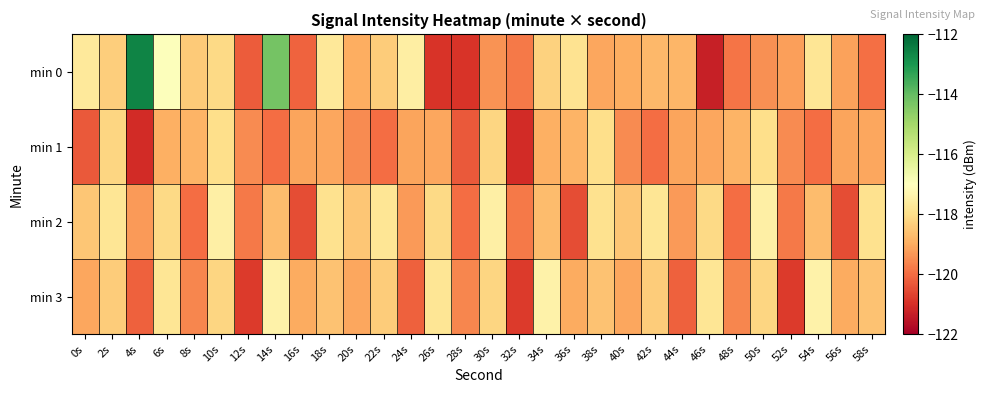

Reading left to right, what are all the values shown in this chart?

min 0: 0s=-117.7	2s=-118.4	4s=-112.6	6s=-116.9	8s=-118.4	10s=-118.1	12s=-120.3	14s=-114.2	16s=-120.2	18s=-117.7	20s=-119.0	22s=-118.4	24s=-117.5	26s=-120.9	28s=-120.9	30s=-119.4	32s=-119.8	34s=-118.3	36s=-117.9	38s=-119.1	40s=-119.0	42s=-118.8	44s=-118.8	46s=-121.3	48s=-119.9	50s=-119.4	52s=-119.2	54s=-117.8	56s=-119.2	58s=-120.0
min 1: 0s=-120.3	2s=-118.2	4s=-121.1	6s=-118.9	8s=-118.8	10s=-118.0	12s=-119.5	14s=-120.0	16s=-119.1	18s=-119.1	20s=-119.5	22s=-120.0	24s=-119.1	26s=-119.1	28s=-120.3	30s=-118.2	32s=-121.1	34s=-118.9	36s=-118.8	38s=-118.0	40s=-119.5	42s=-120.0	44s=-119.1	46s=-119.1	48s=-118.8	50s=-118.0	52s=-119.5	54s=-120.0	56s=-119.1	58s=-119.1
min 2: 0s=-118.5	2s=-117.8	4s=-119.3	6s=-118.1	8s=-120.0	10s=-117.5	12s=-119.8	14s=-118.7	16s=-120.5	18s=-117.9	20s=-118.5	22s=-117.8	24s=-119.3	26s=-118.1	28s=-120.0	30s=-117.5	32s=-119.8	34s=-118.7	36s=-120.5	38s=-117.9	40s=-118.5	42s=-117.8	44s=-119.3	46s=-118.1	48s=-120.0	50s=-117.5	52s=-119.8	54s=-118.7	56s=-120.5	58s=-117.9
min 3: 0s=-119.1	2s=-118.4	4s=-120.2	6s=-117.8	8s=-119.6	10s=-118.2	12s=-120.8	14s=-117.4	16s=-119.0	18s=-118.6	20s=-119.1	22s=-118.4	24s=-120.2	26s=-117.8	28s=-119.6	30s=-118.2	32s=-120.8	34s=-117.4	36s=-119.0	38s=-118.6	40s=-119.1	42s=-118.4	44s=-120.2	46s=-117.8	48s=-119.6	50s=-118.2	52s=-120.8	54s=-117.4	56s=-119.0	58s=-118.6